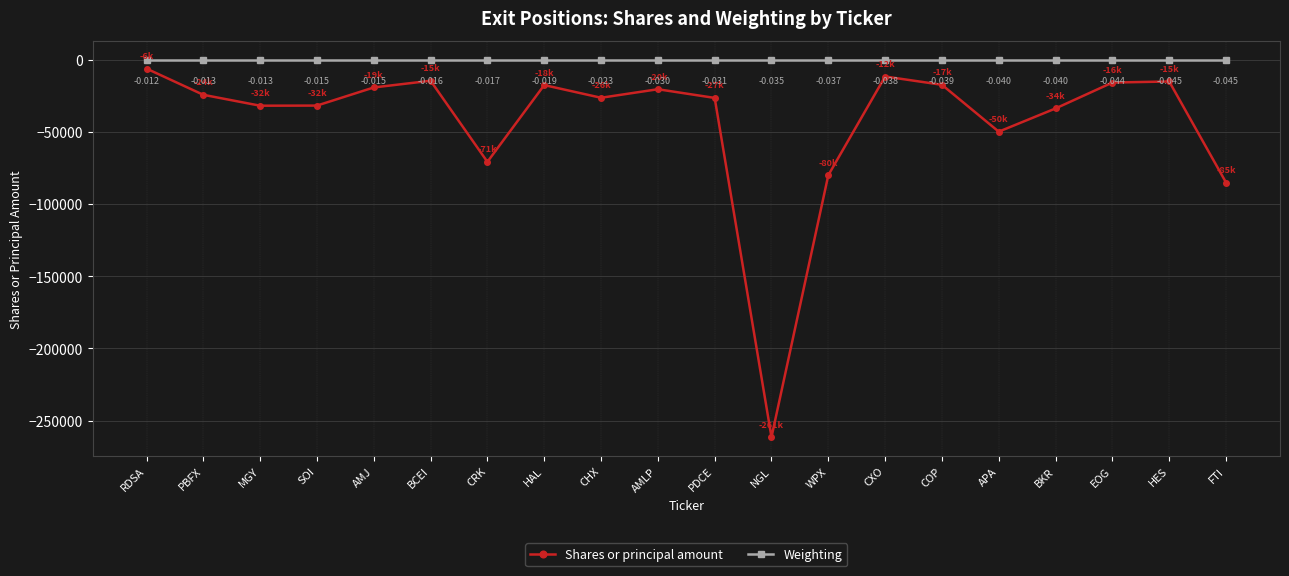

What is the label of the 14th point from the right?

CRK